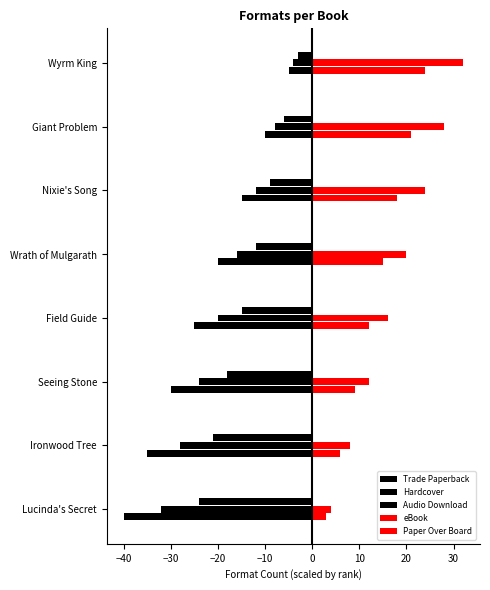

How many categories are shown in the chart?

8